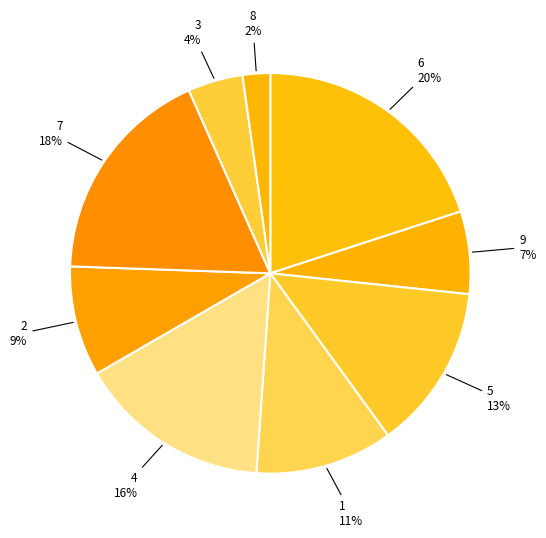

Count the number of slices in the pie.

9